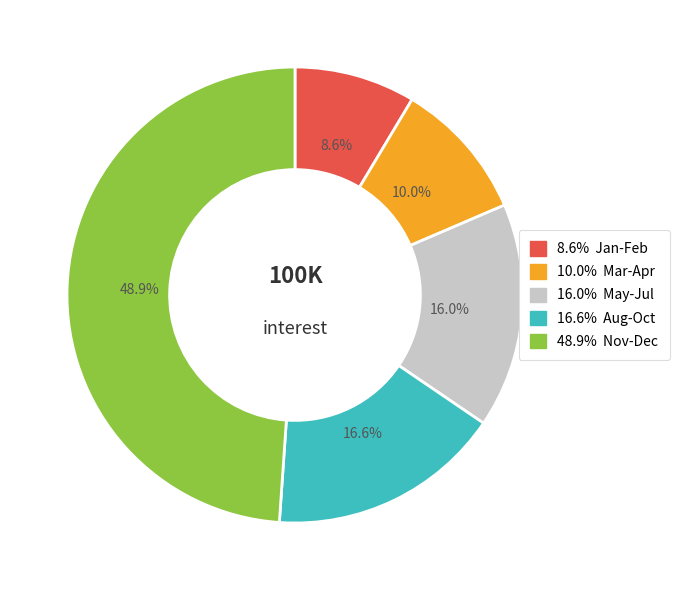

Does any single category account for the majority?

No